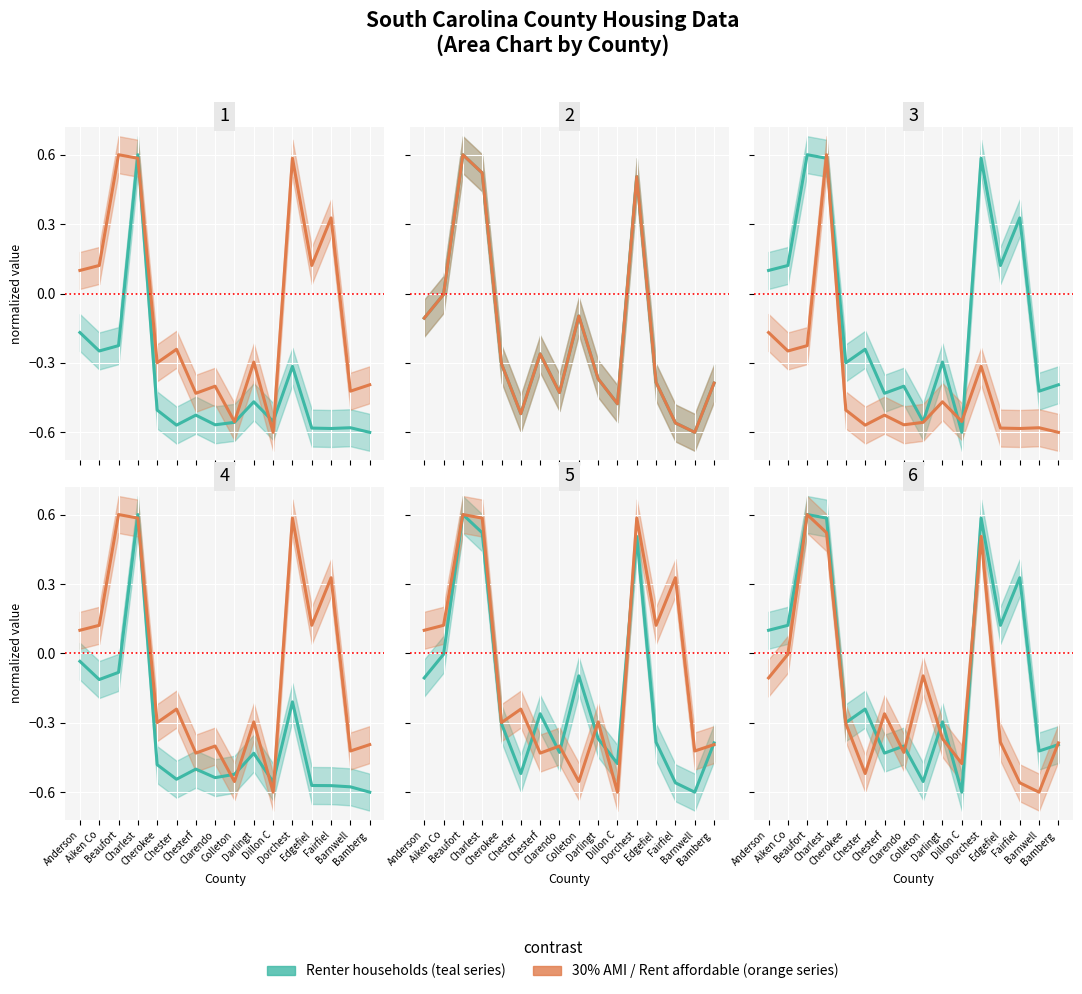

Is it true that 30% AMI / Rent affordable equals -0.1 at Chesterf?

False